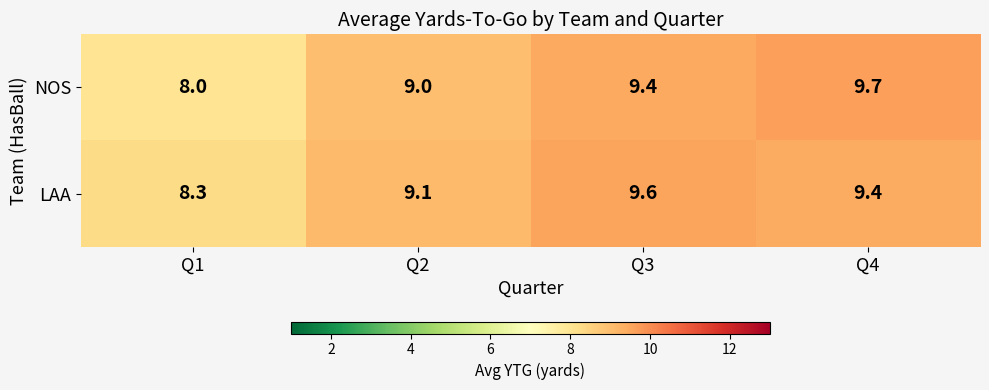

At Q3, list the series in order from smallest to largest.

NOS, LAA